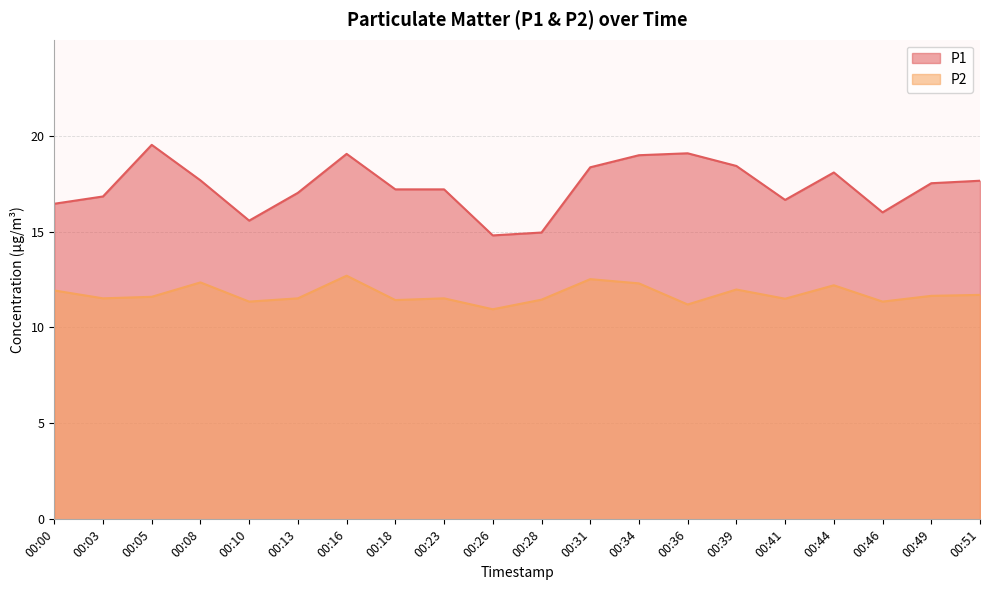

What are all the series names shown in the legend?

P1, P2